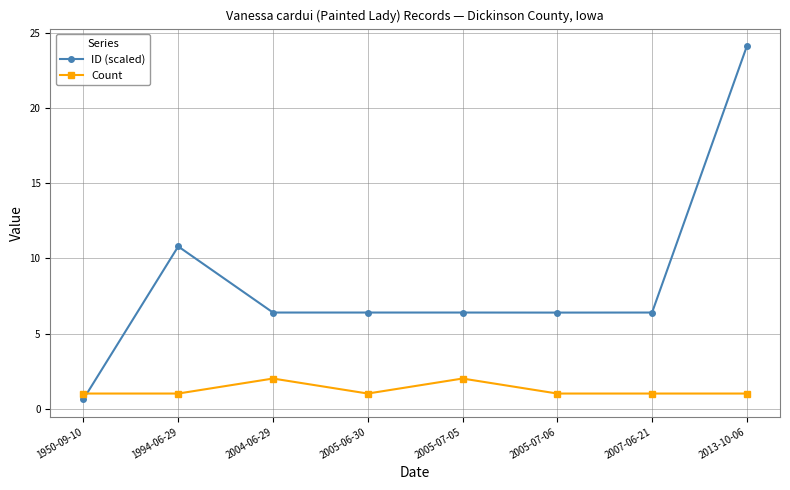

Count the number of data series in this chart.

2